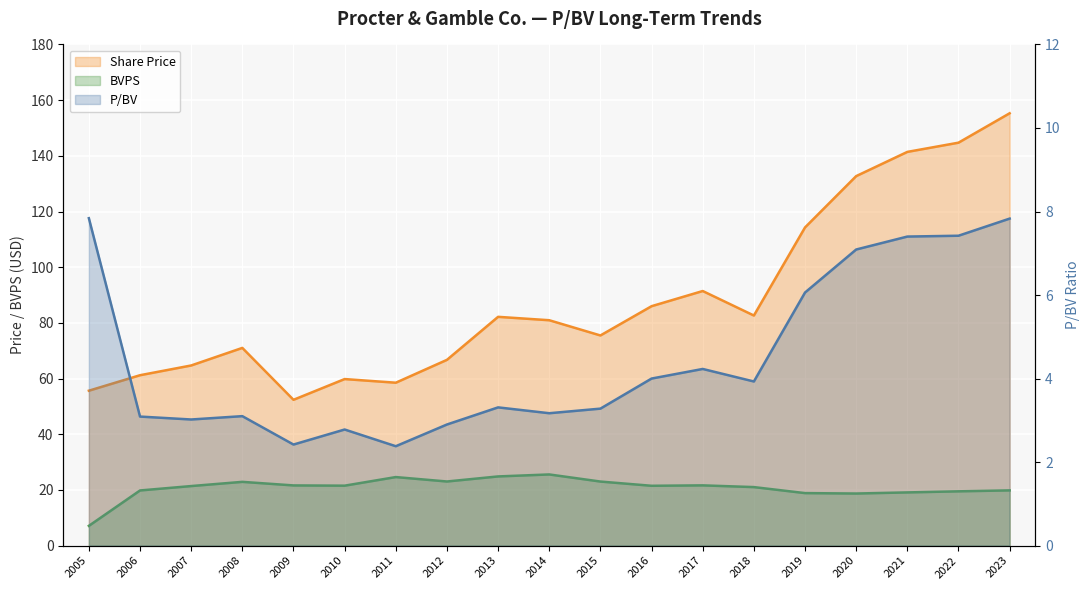

At how many categories does at least one series exceed 67?

12